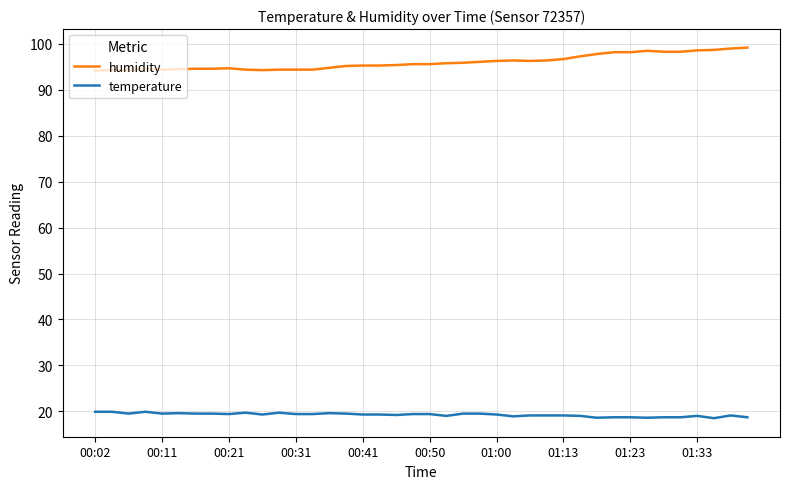

List the series in order of their peak value, lowest first.

temperature, humidity